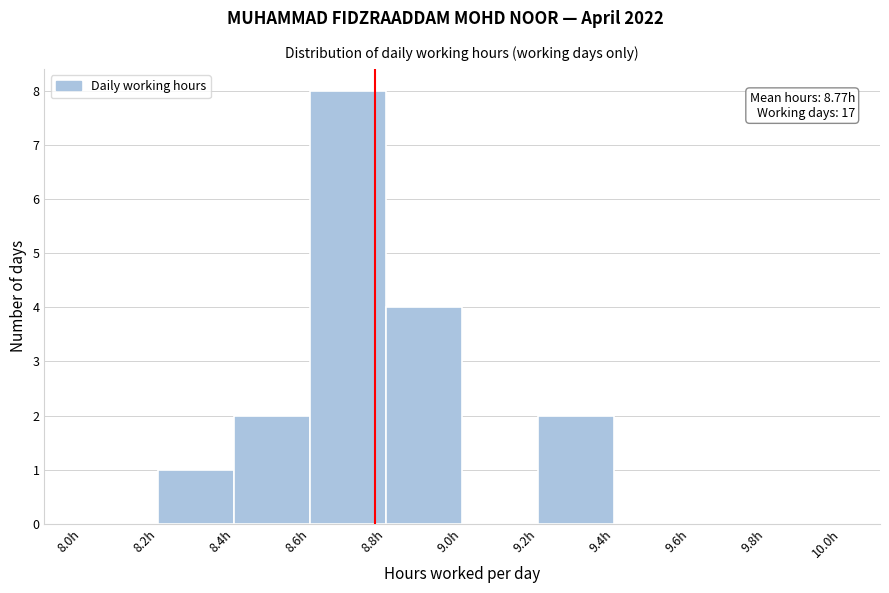

Which range on the x-axis has the tallest bar?

8.6 to 8.8